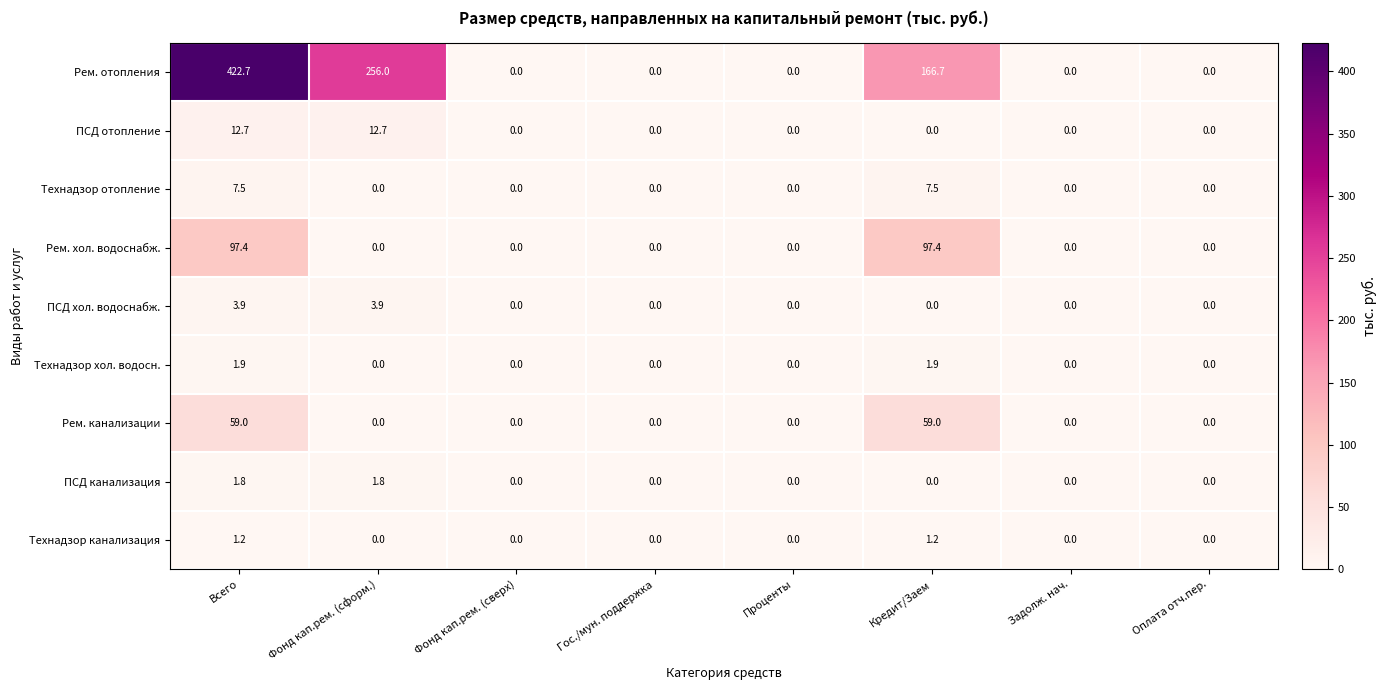

What is the difference between the maximum and second lowest values in the Технадзор канализация series?

1.2